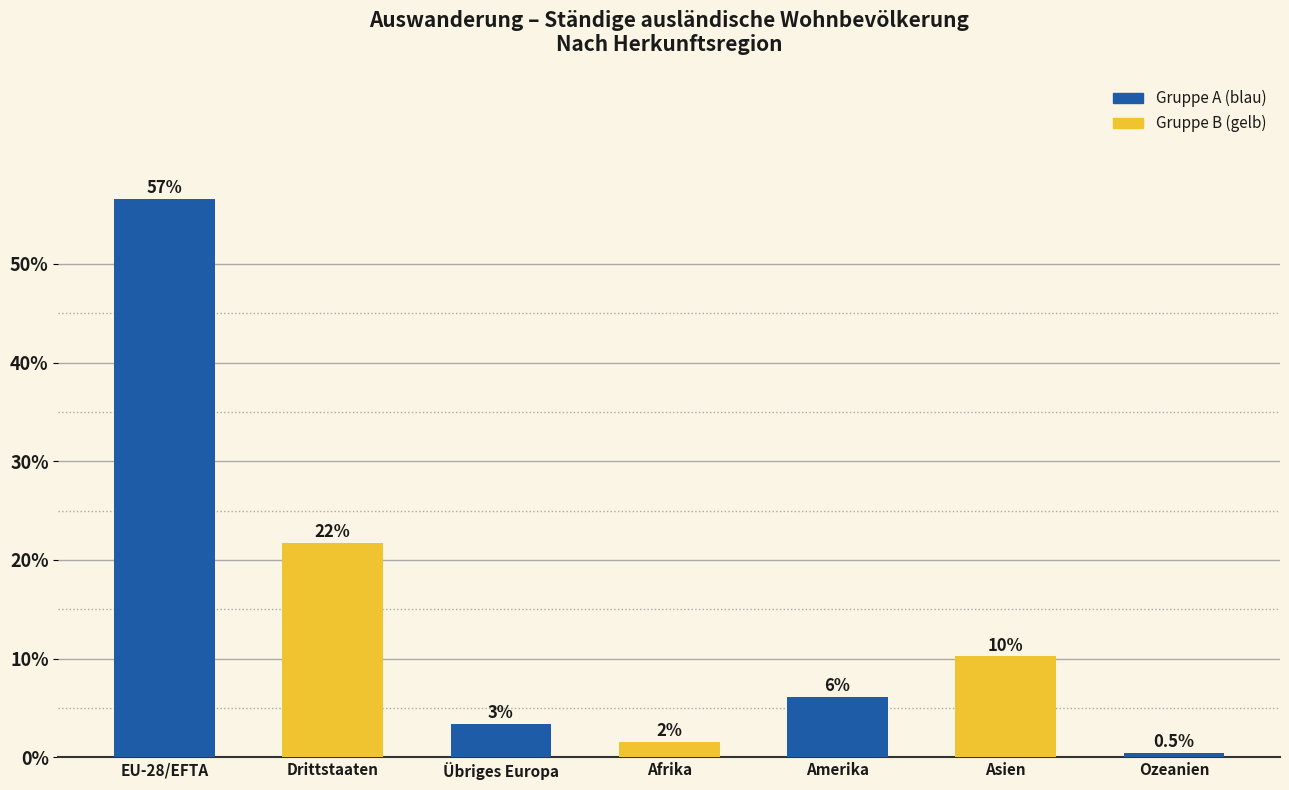

What is the average value?

0.1